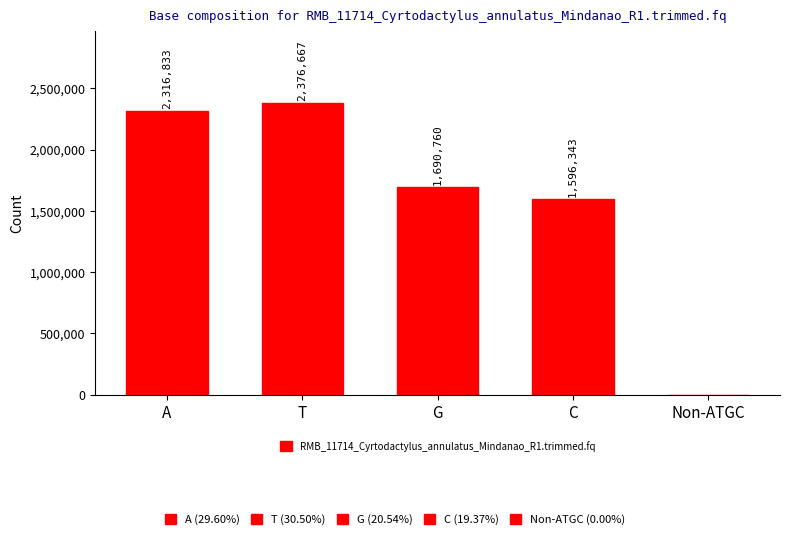

Between Non-ATGC and G, which is larger?

G